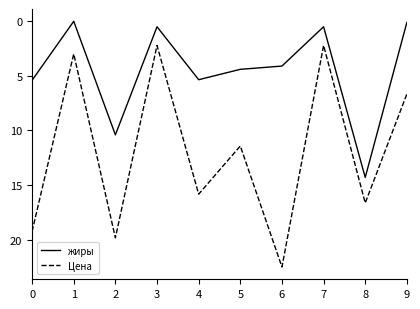

What is the approximate value of Цена at 2?

19.8